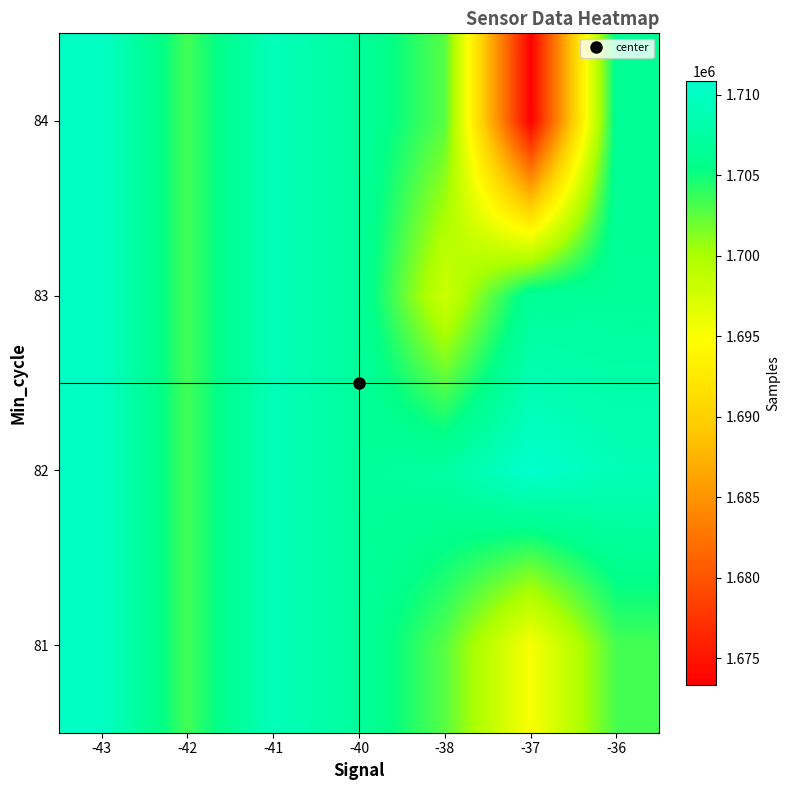

What is the minimum value shown in the chart?

1673329.0